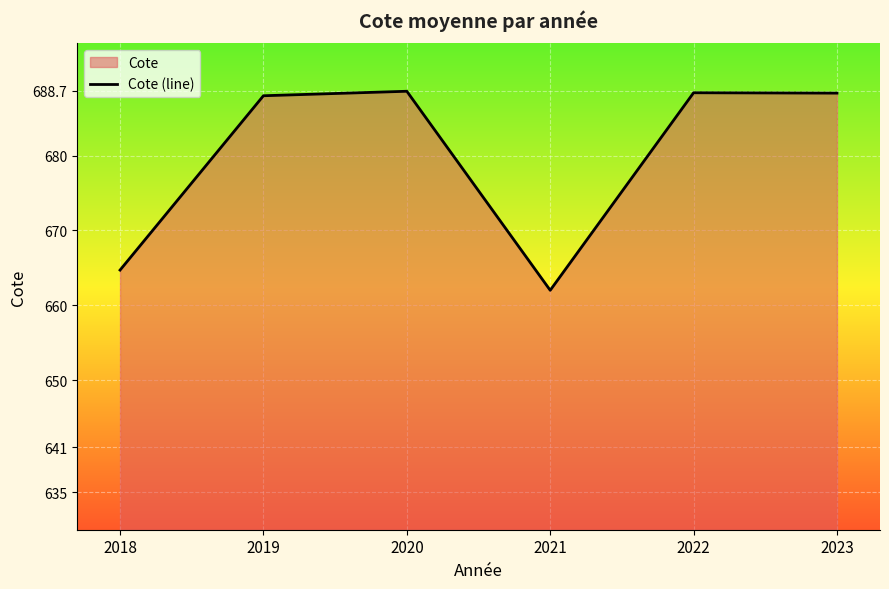

What is the difference between the second highest and second lowest values?

23.7